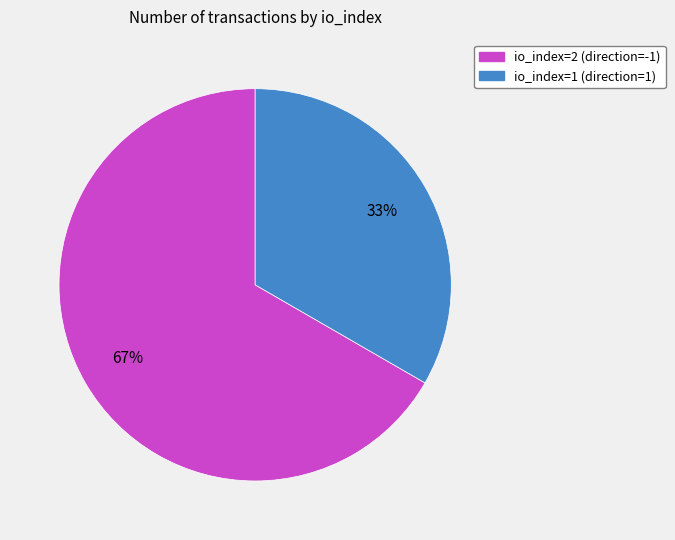

To the nearest percent, what portion does io_index=1 (direction=1) represent?

33%